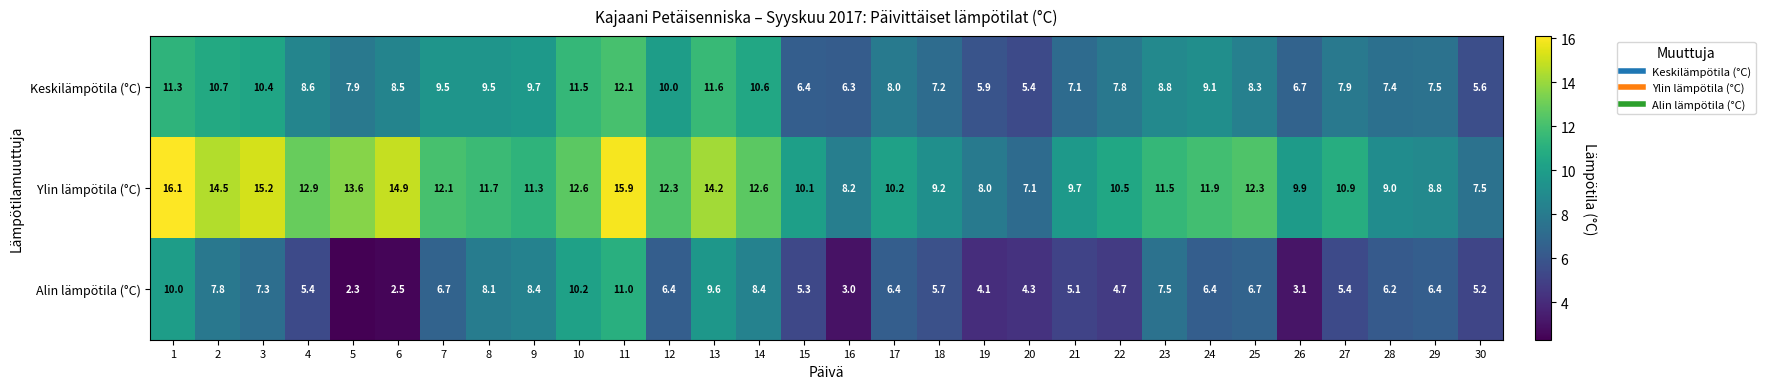

Rank the series by their average value, from lowest to highest.

Alin lämpötila (°C), Keskilämpötila (°C), Ylin lämpötila (°C)